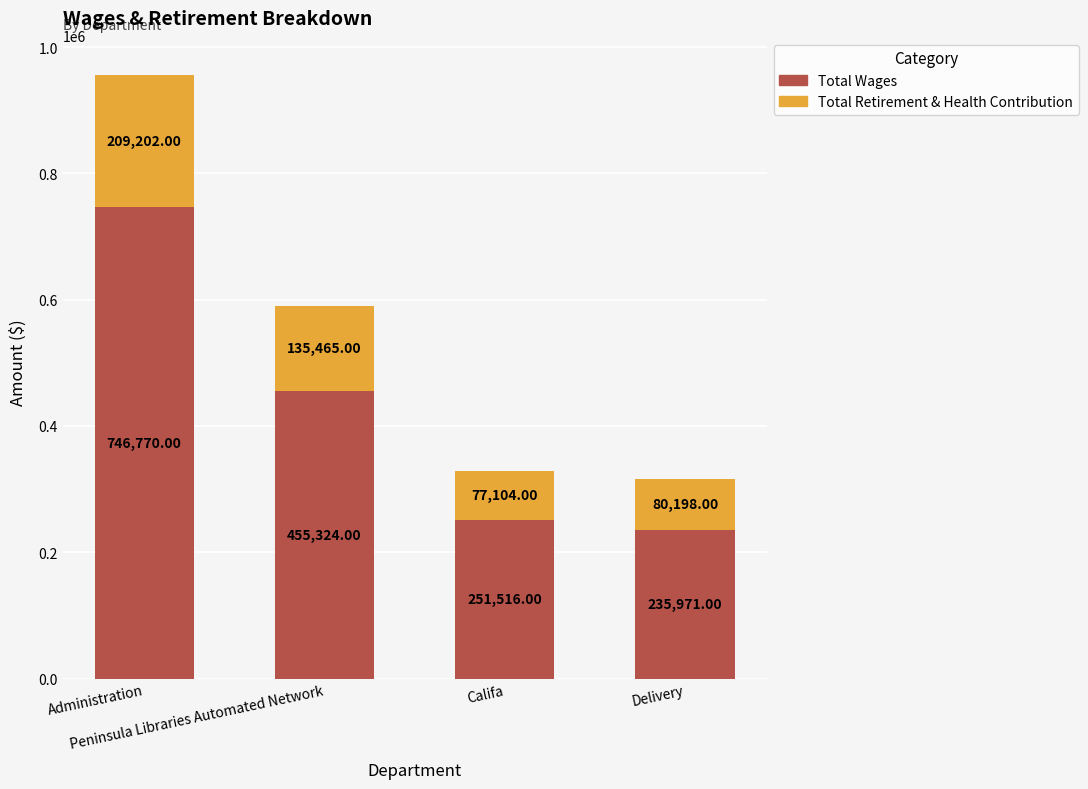

What is the difference between the second highest and second lowest values in the Total Wages series?

203808